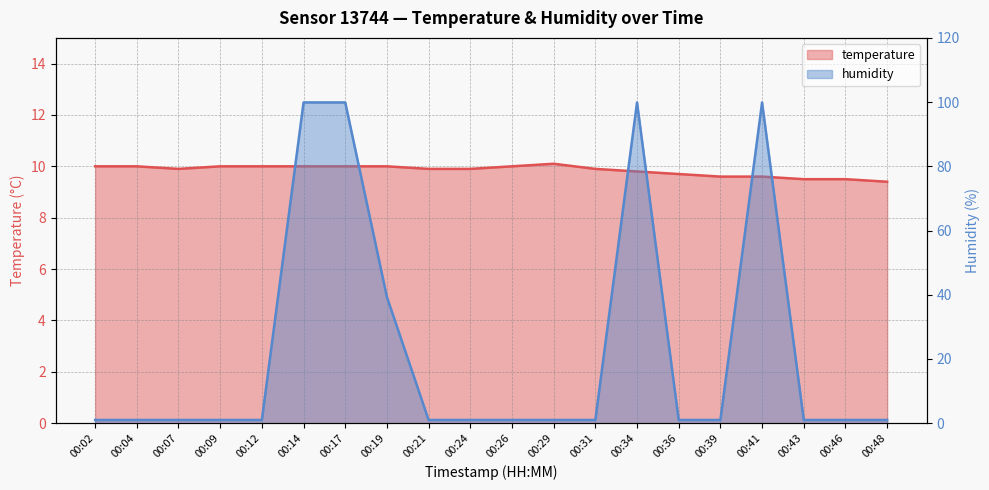

What is the difference between the highest and lowest values at 00:07?

8.9